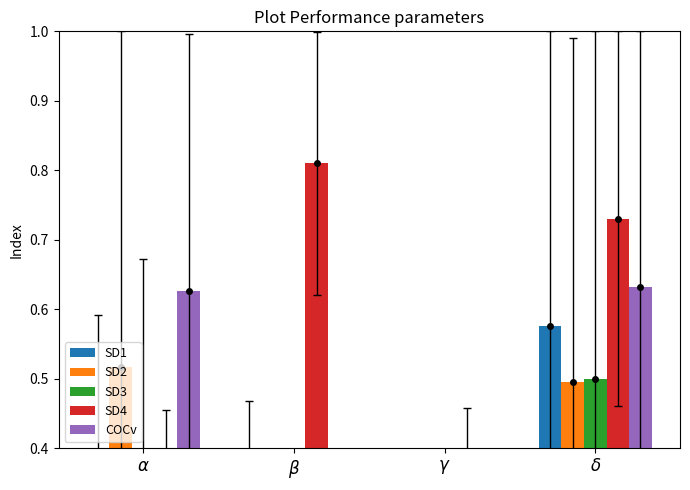

What position from the right is $\beta$?

3